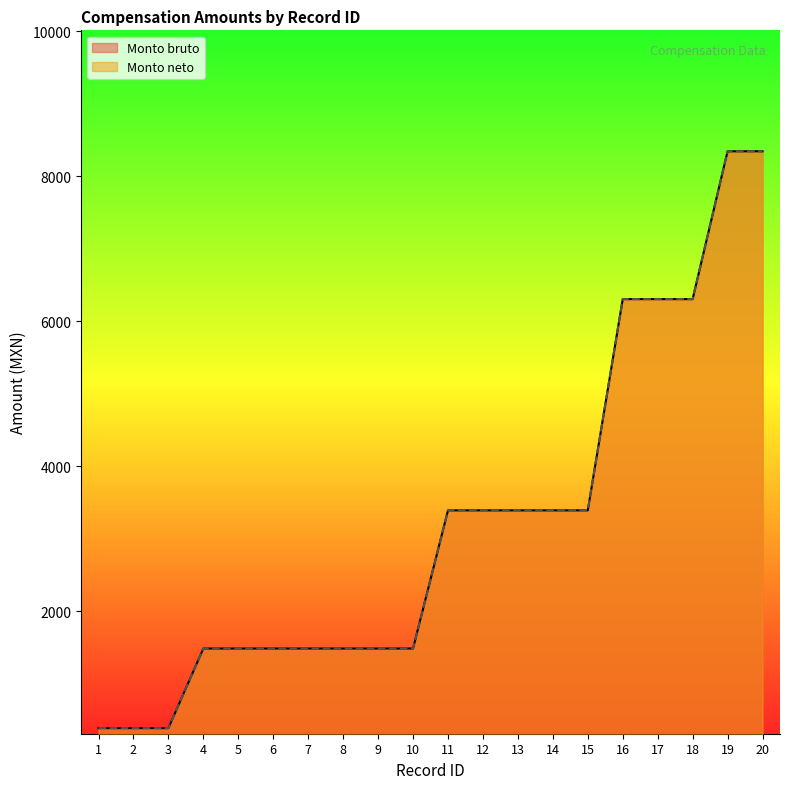

At 7, list the series in order from largest to smallest.

Monto bruto, Monto neto